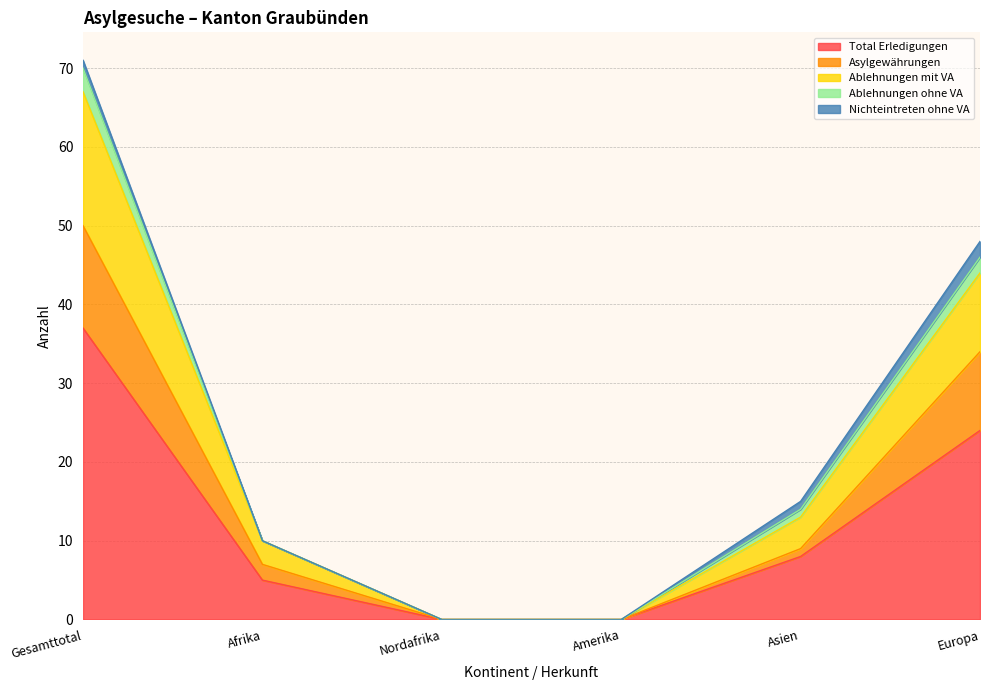

True or false: Asylgewährungen and Total Erledigungen intersect in this chart.

False